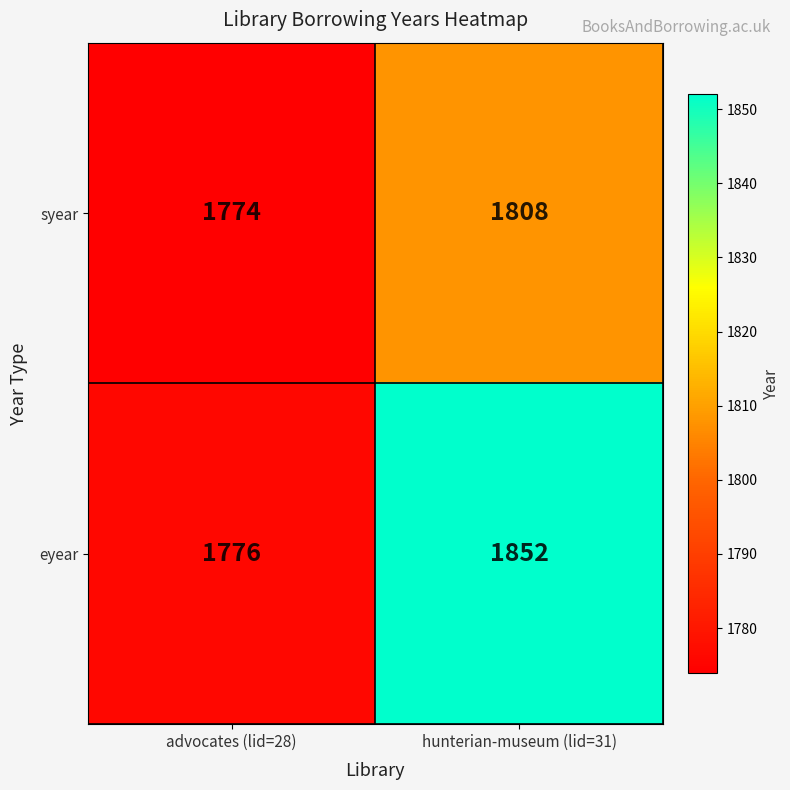

What is the sum of all eyear values?

3628